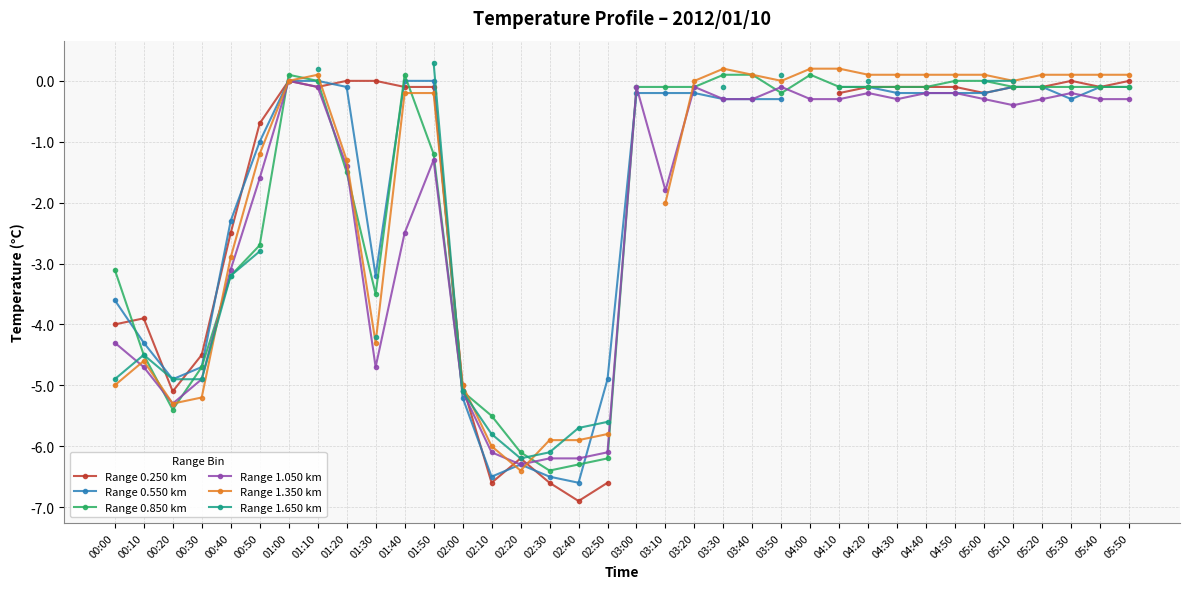

What is the spread (max minus min) of values at 01:30?

4.7